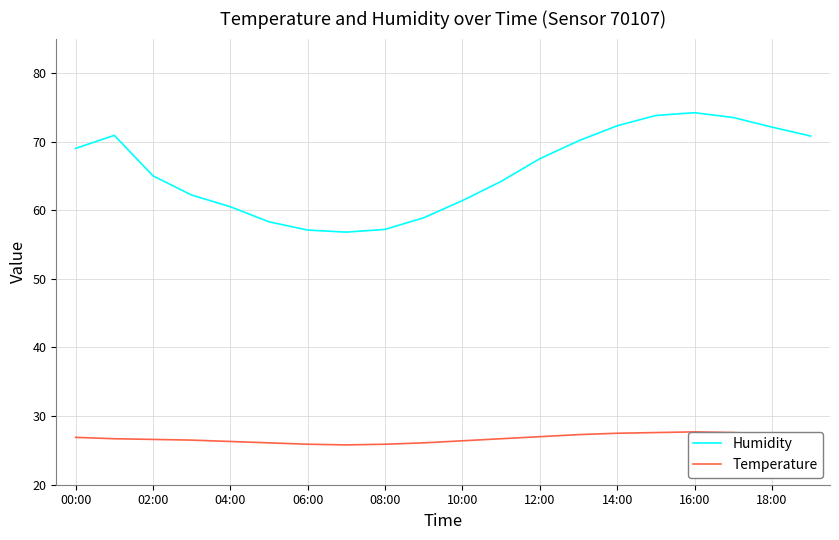

What is the average value of the Humidity series?

65.8